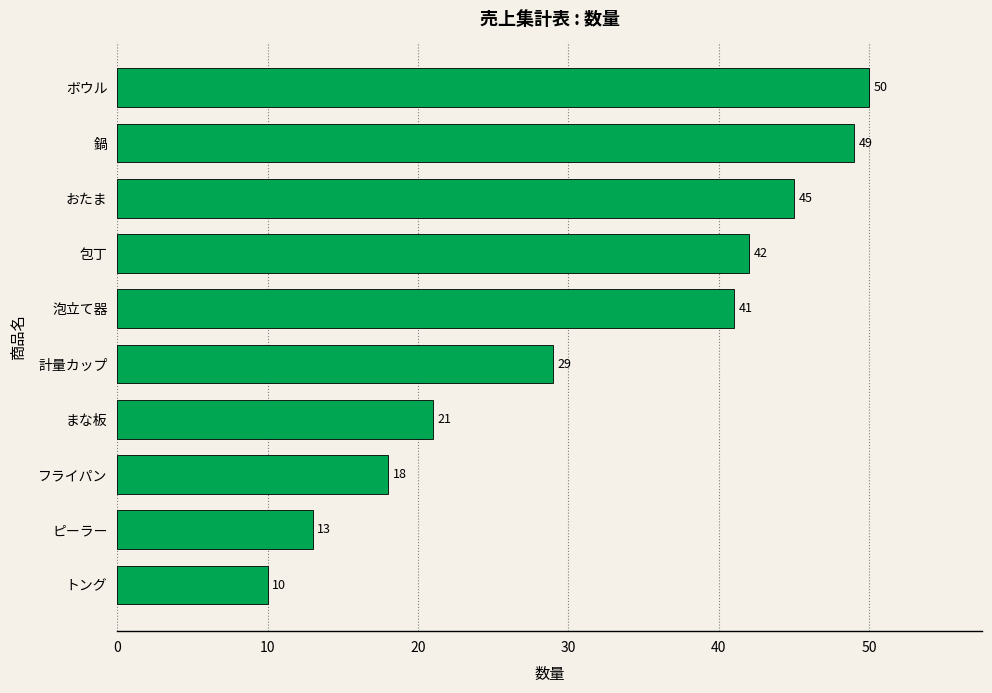

What is the ratio of the value at ボウル to the value at まな板?

2.4